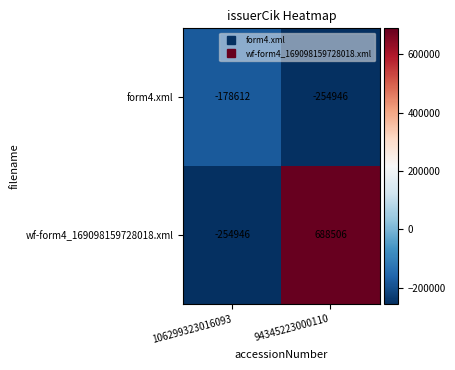

Reading right to left, what are all the values shown in this chart?

form4.xml: 94345223000110=-254946	106299323016093=-178612
wf-form4_169098159728018.xml: 94345223000110=688506	106299323016093=-254946